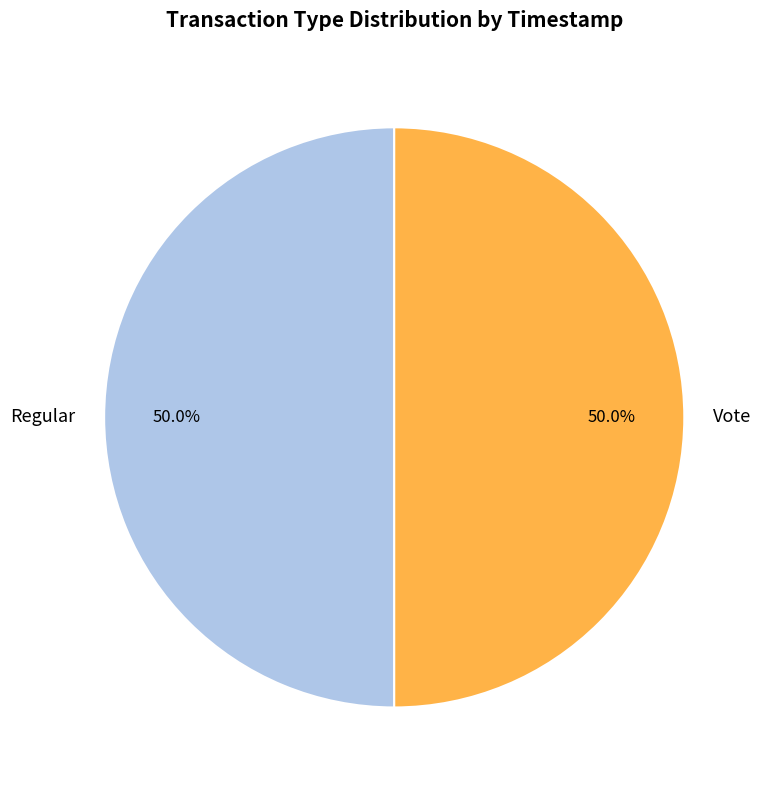

What is the ratio of the value at Regular to the value at Vote?

1.0